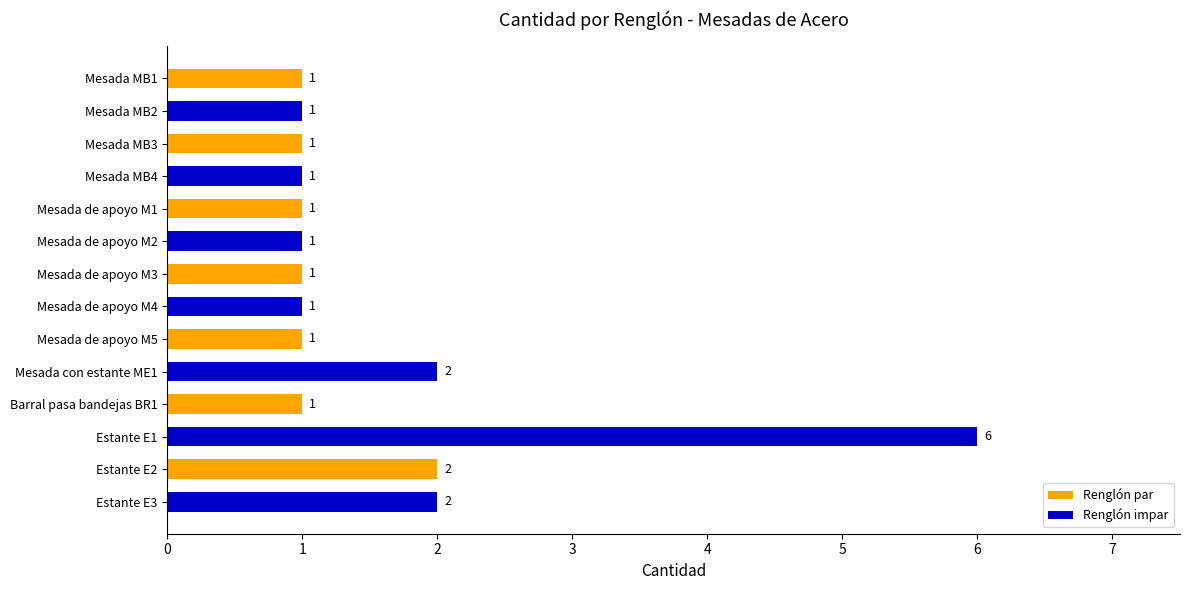

Which has a higher value, Mesada MB3 or Mesada con estante ME1?

Mesada con estante ME1